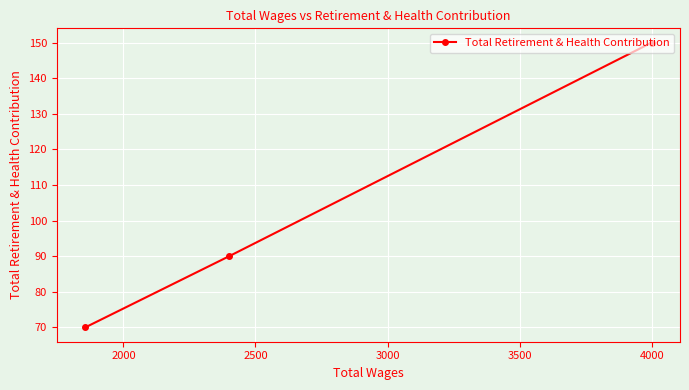

What is the average value?

103